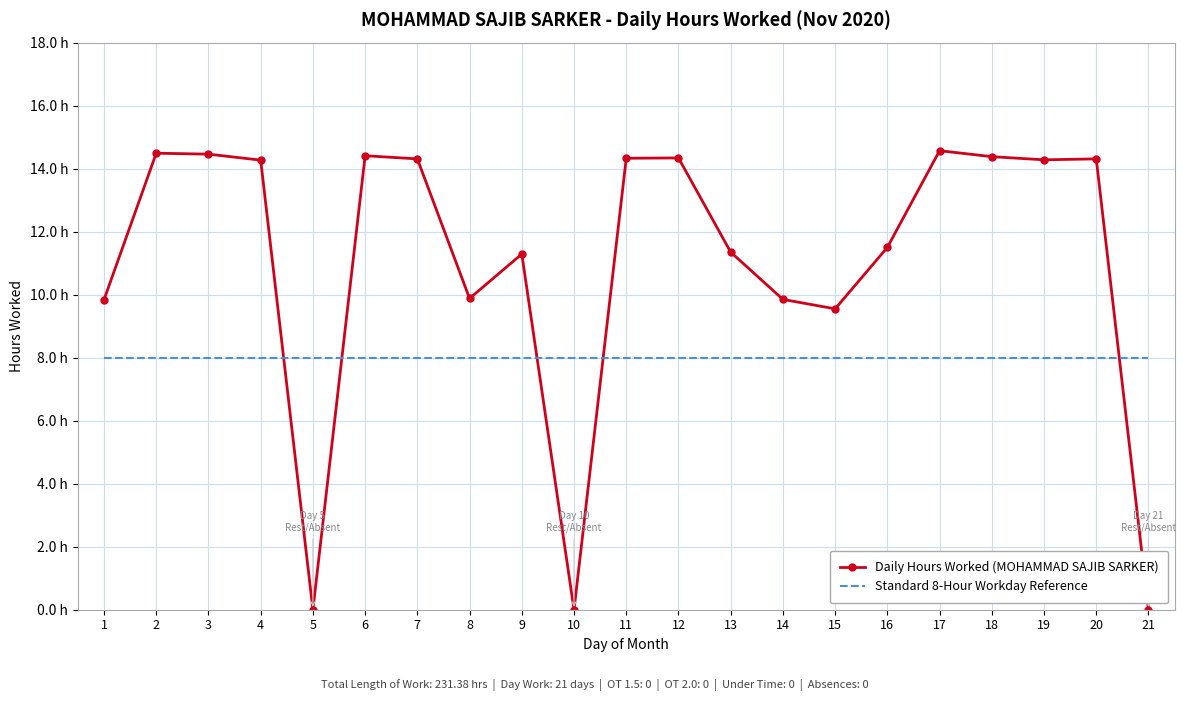

Is the value of Daily Hours Worked (MOHAMMAD SAJIB SARKER) at 4 greater than the value of Standard 8-Hour Workday Reference at 7?

Yes